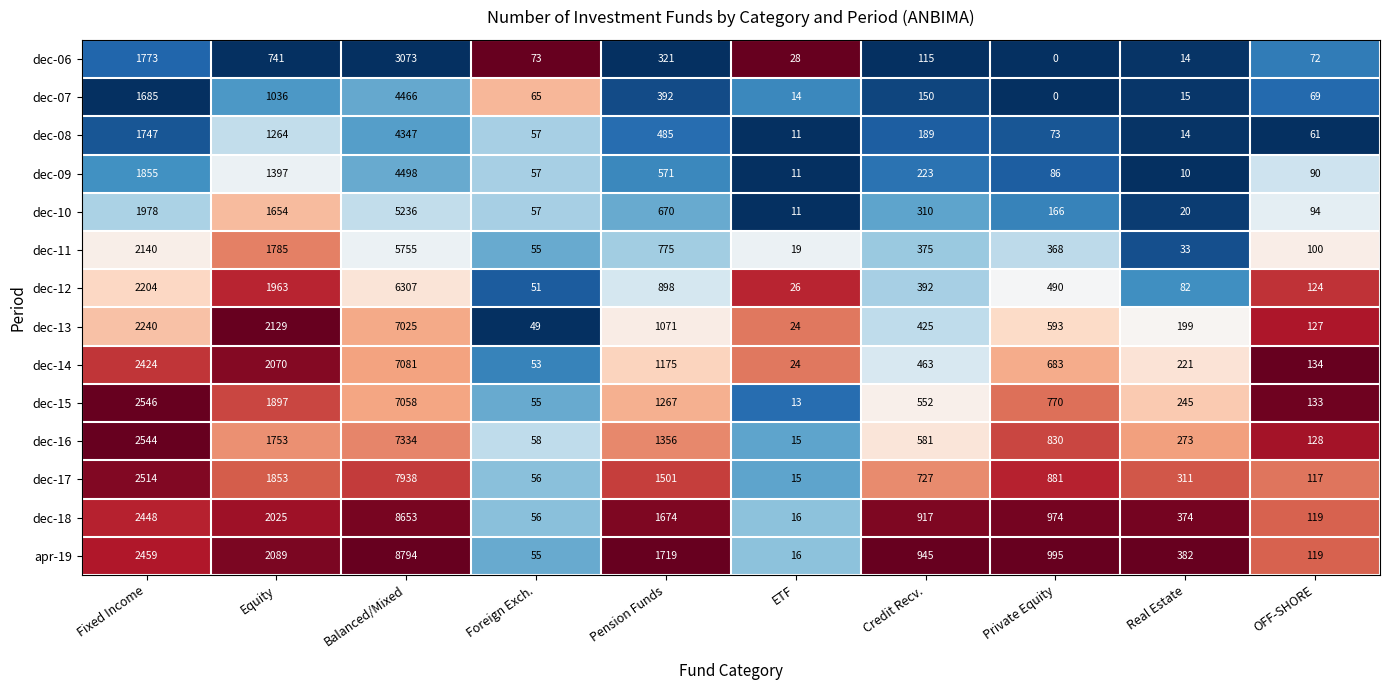

Between Equity and Private Equity, which series saw the biggest shift?

dec-13